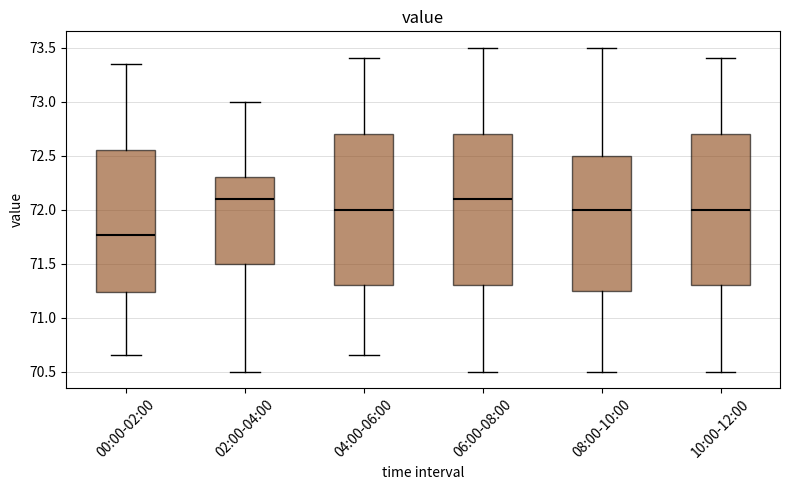

Where is the lower edge of the box for 04:00-06:00 on the y-axis? The values are not printed on the chart, so give them approximately, as read against the axis.

71.30